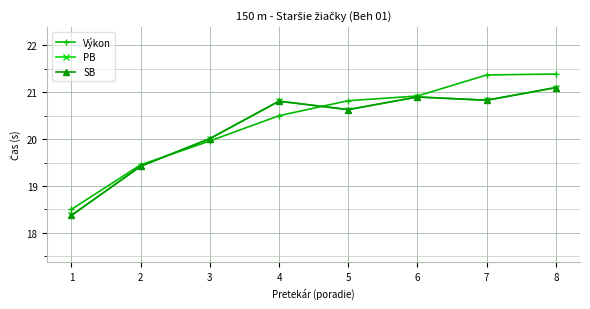

True or false: SB has a value of 20.8 at 7.

True